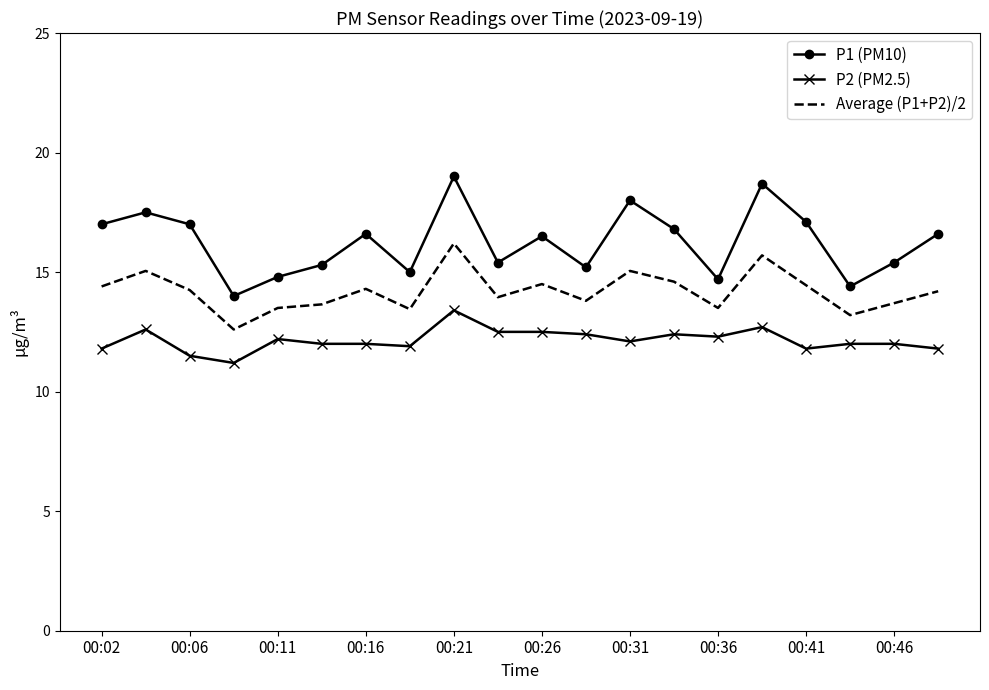

List the series in order of their peak value, lowest first.

P2 (PM2.5), Average (P1+P2)/2, P1 (PM10)